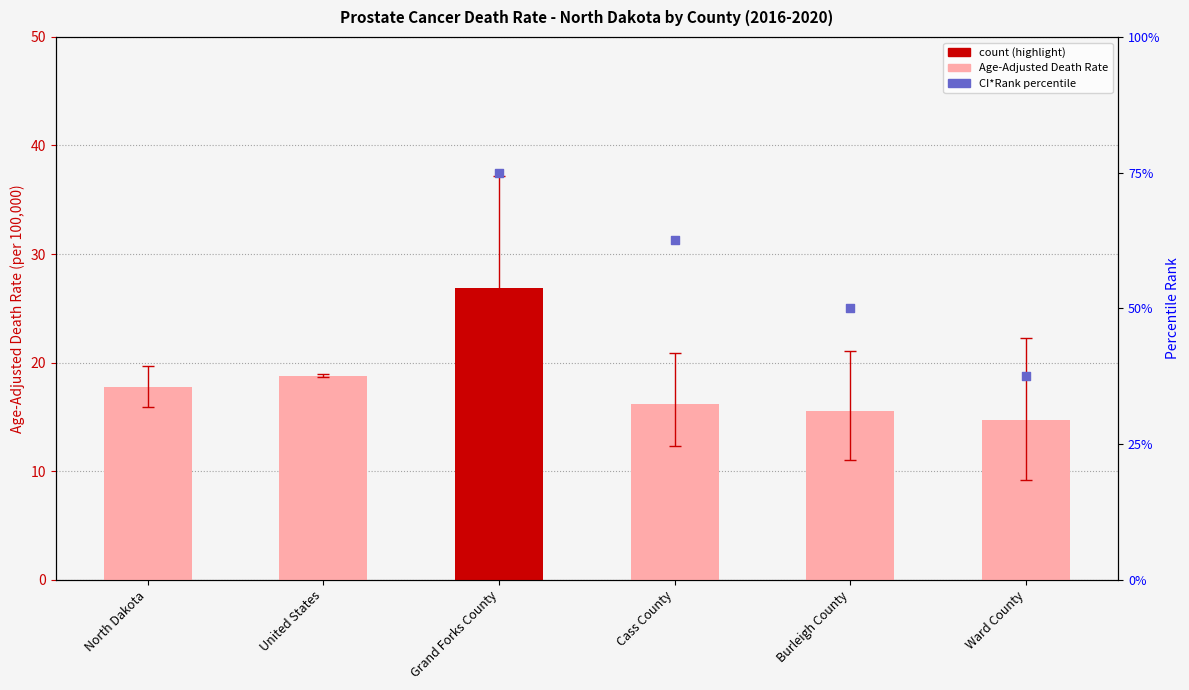

What is the ratio of the value at Cass County to the value at North Dakota?

0.9